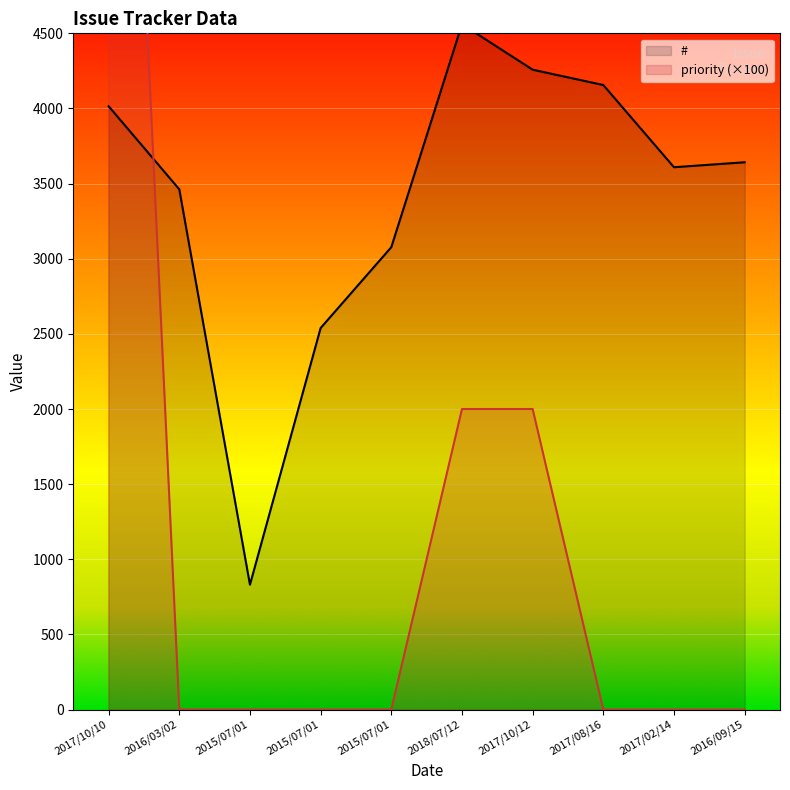

Is it true that priority equals 0 at 2015/07/01?

True